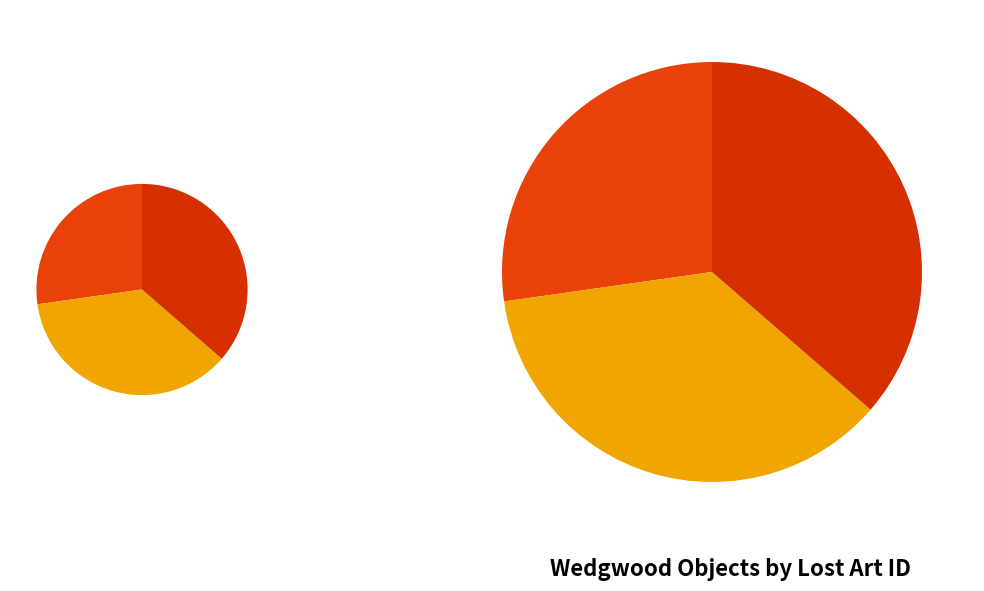

How many segments does this pie chart have?

3